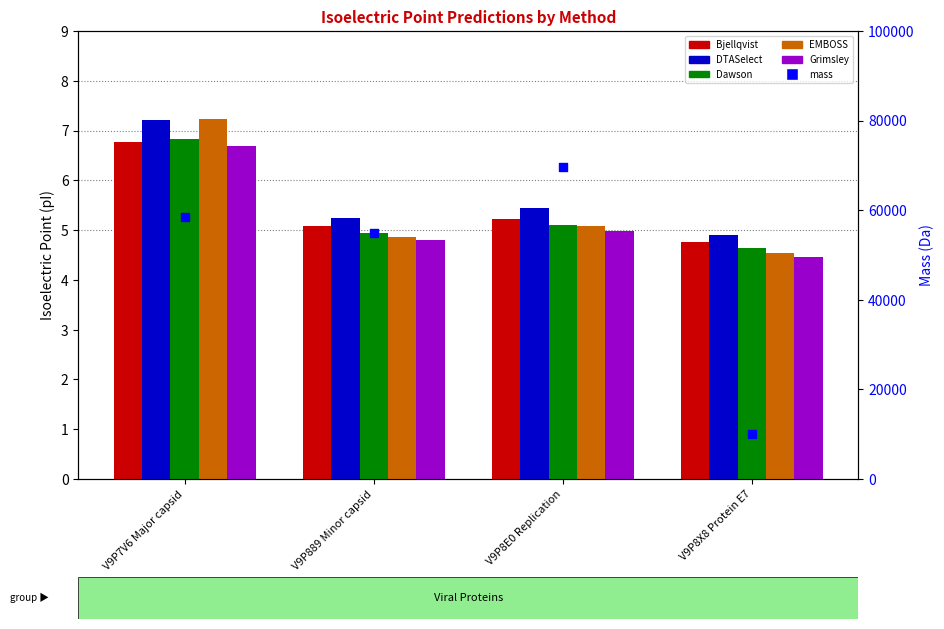

What is the total value across all series at V9P8E0 Replication?

69642.4